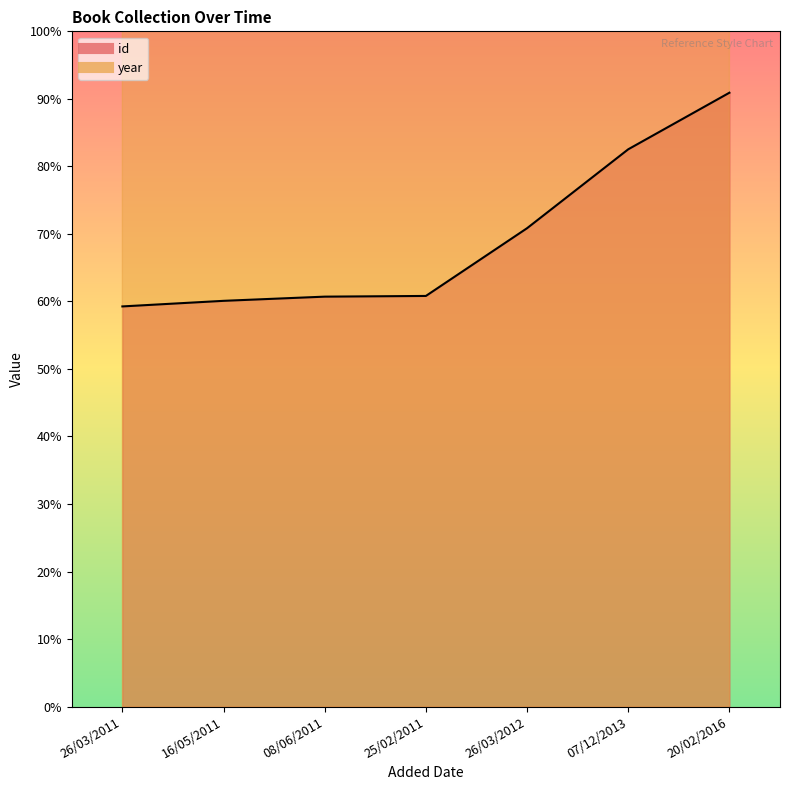

True or false: year and id cross at least once.

False